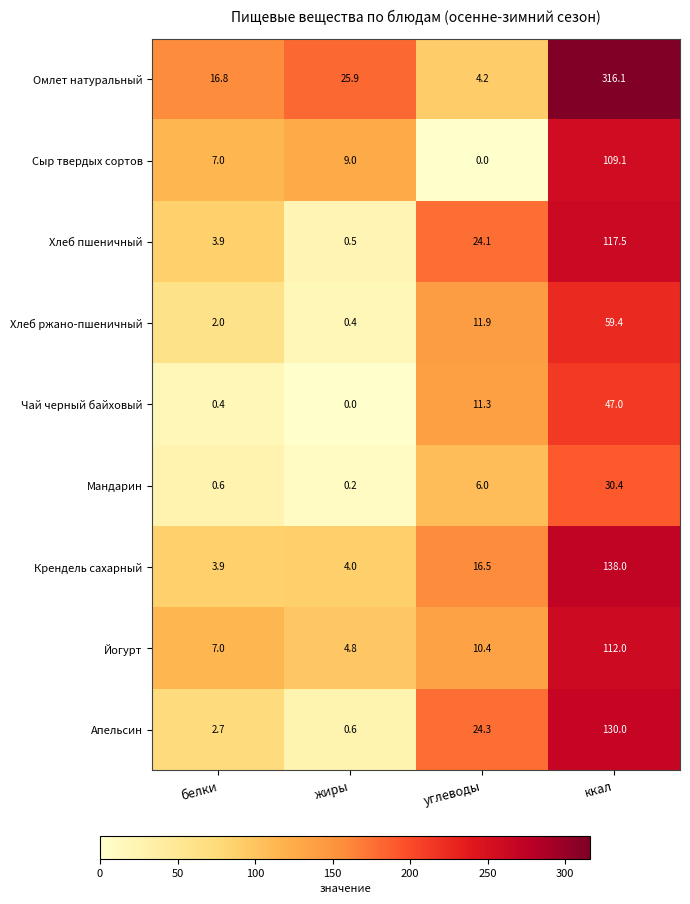

How many data points does each series have?

4